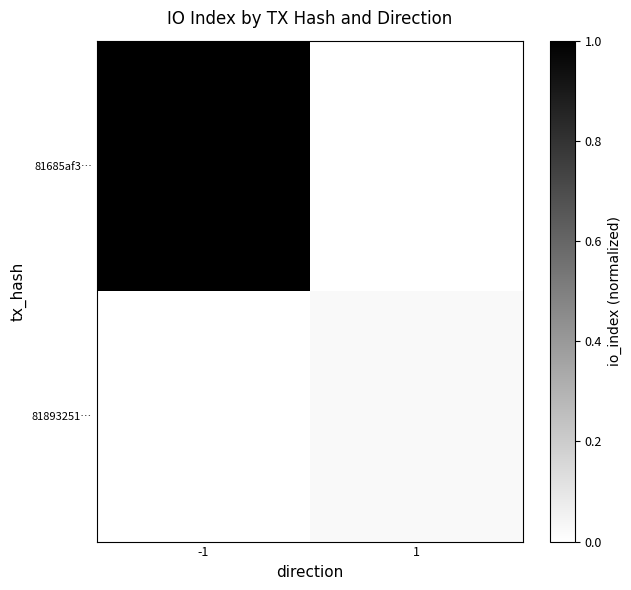

Reading left to right, transcribe all the data shown in this chart.

81685af3…: -1=1.0	1=0.0
81893251…: -1=0.0	1=0.0